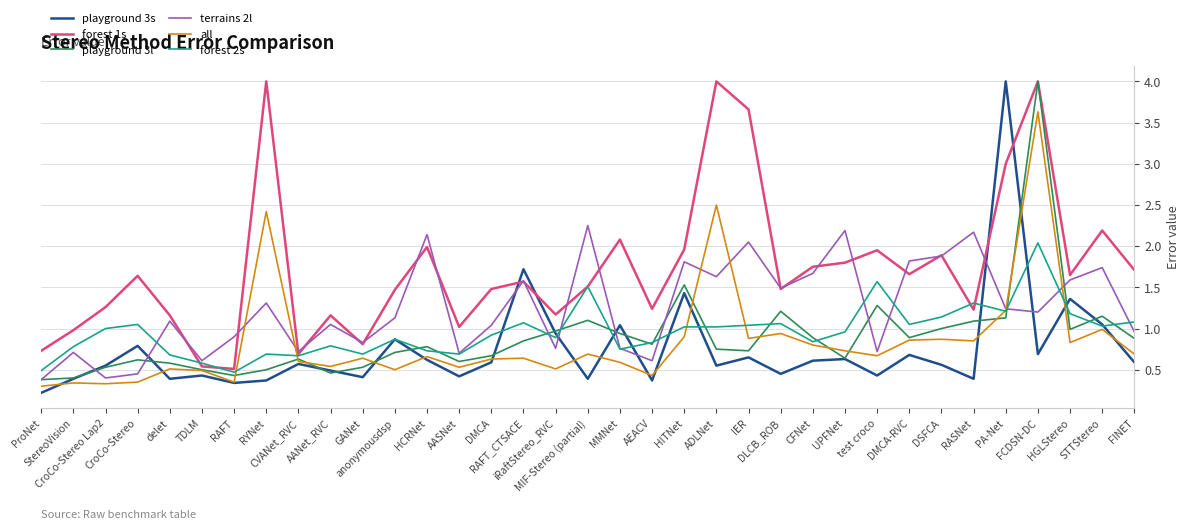

Which series has the largest total across all categories?

forest 1s